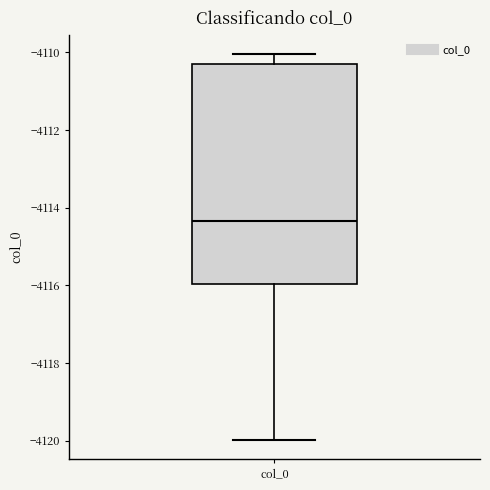

Read this box plot against the y-axis: the position of the median line, the range covered by the box, and the ends of both whiskers. The values are not printed on the chart, so give them approximately, as read against the axis.

median -4114.4, box -4116.0 to -4110.2, whiskers -4120.0 to -4110.0